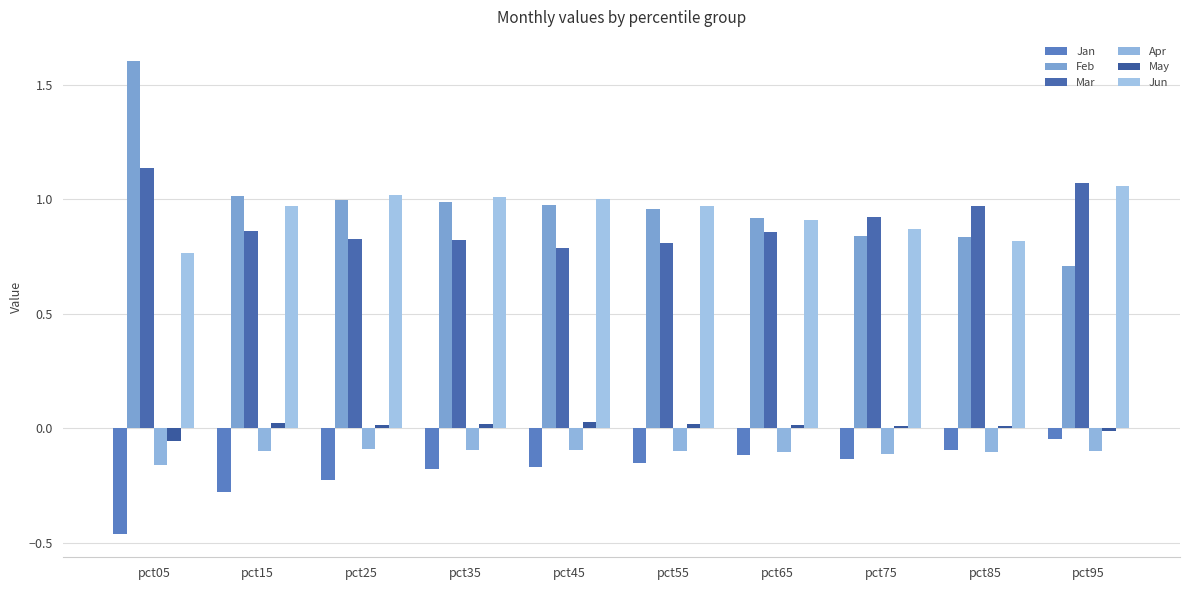

At which category is the sum across all series the highest?

pct05